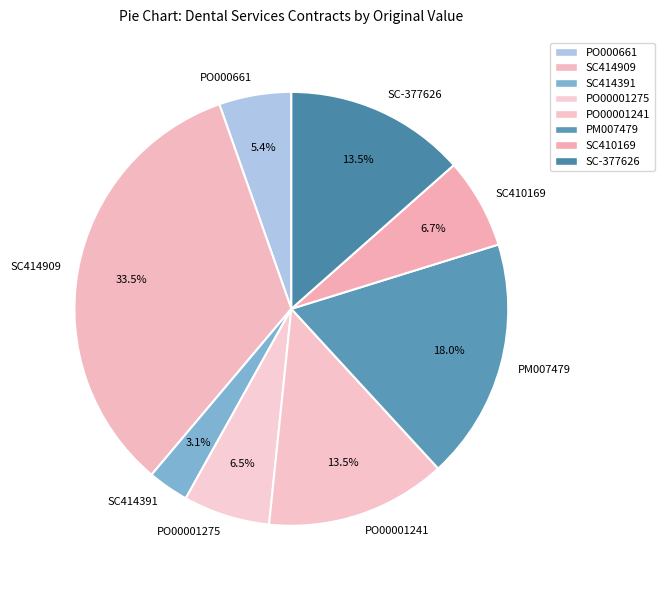

Which category has the smallest portion of the pie?

SC414391